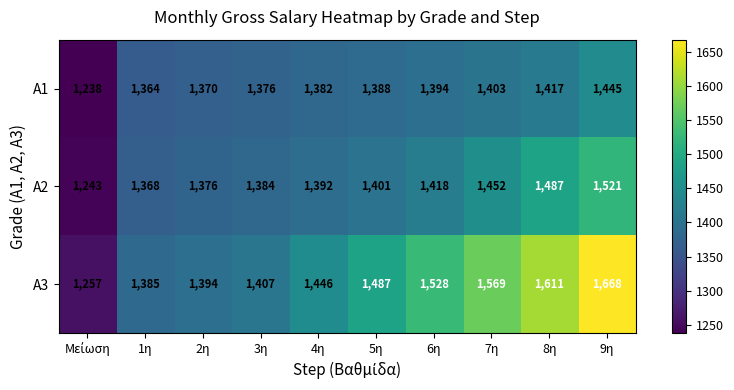

Is it true that A3 equals 1611 at 8η?

True